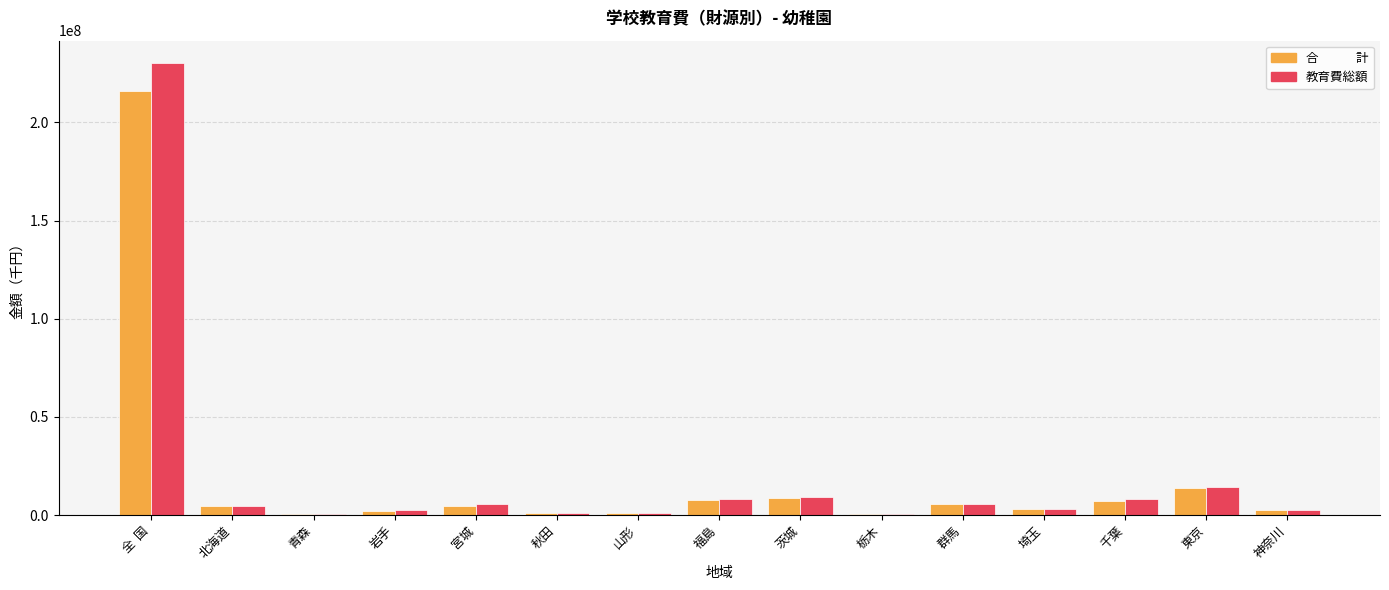

Which category has the highest value across all series?

全  国